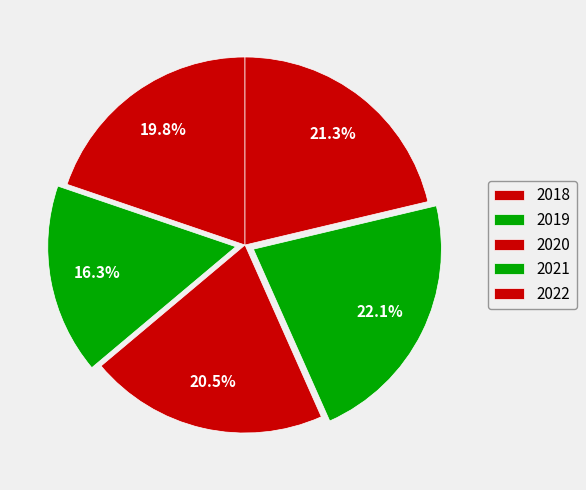

Does any single category account for the majority?

No